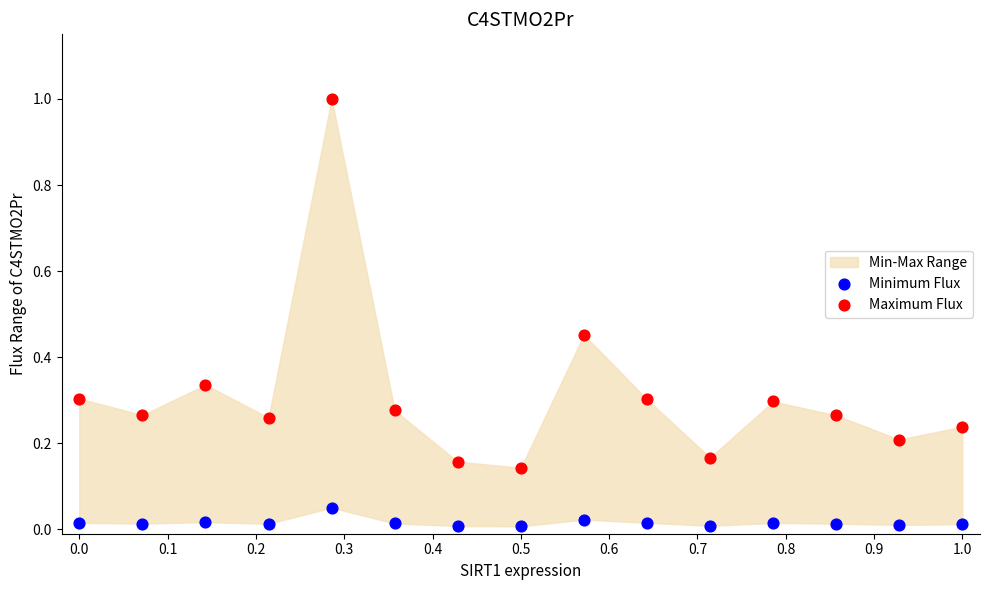

What is the X range (max minus min) for the scatter plot?

1.0